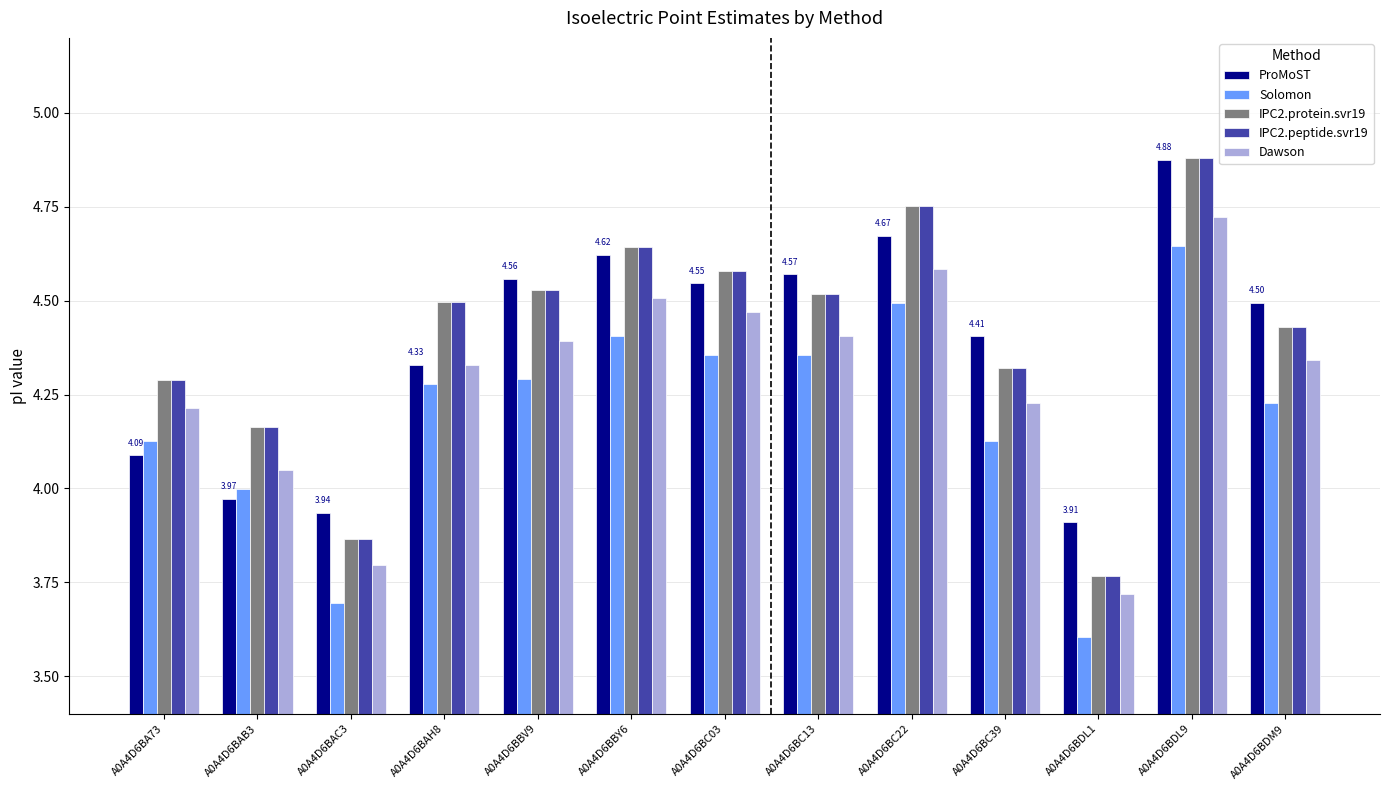

The IPC2.protein.svr19 series shows 5.6 at A0A4D6BC39. True or false?

False